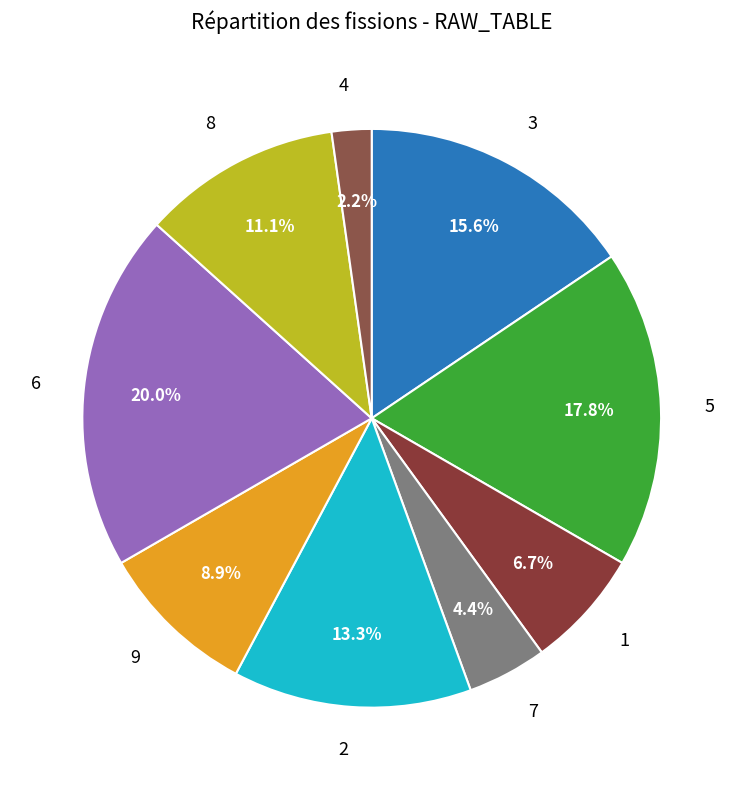

Rank the categories by value from highest to lowest.

6, 5, 3, 2, 8, 9, 1, 7, 4